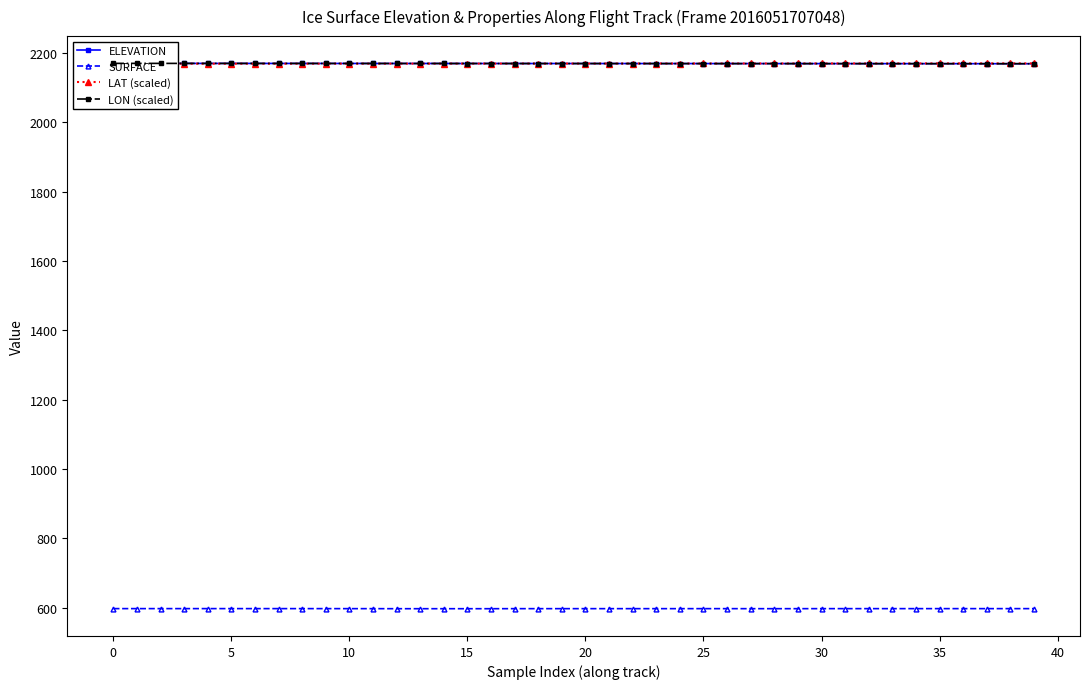

Does the chart have visible grid lines?

No